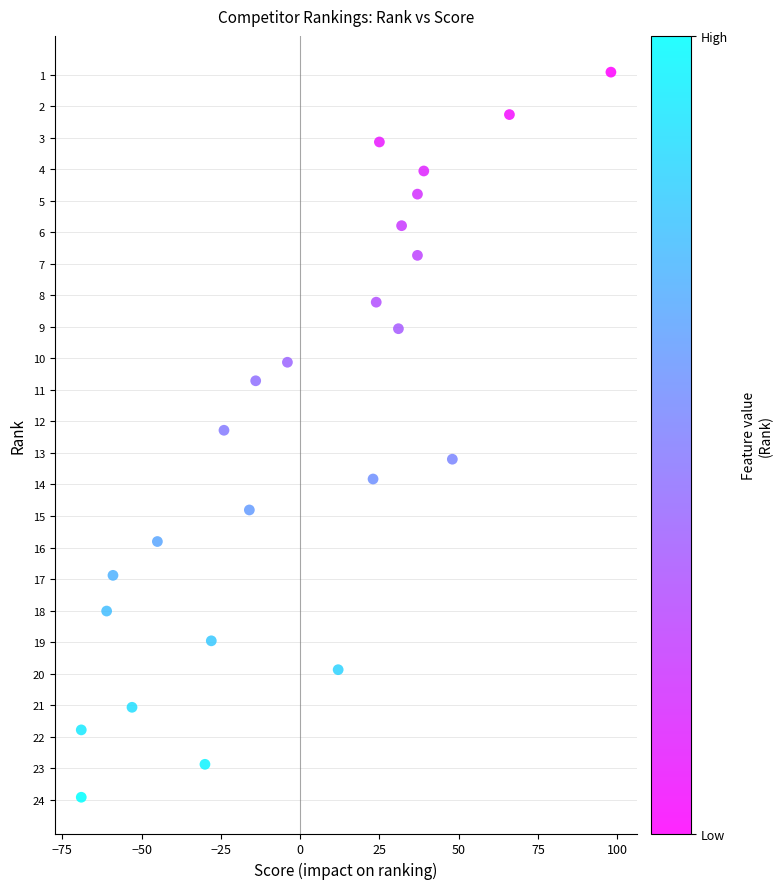

What is the range of X values (max minus min)?

167.0